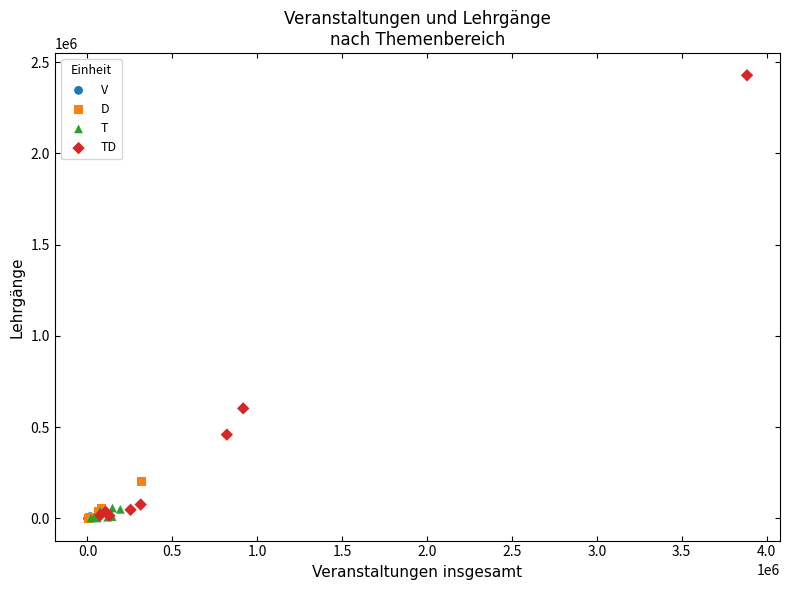

Which series reaches the maximum Y coordinate?

TD